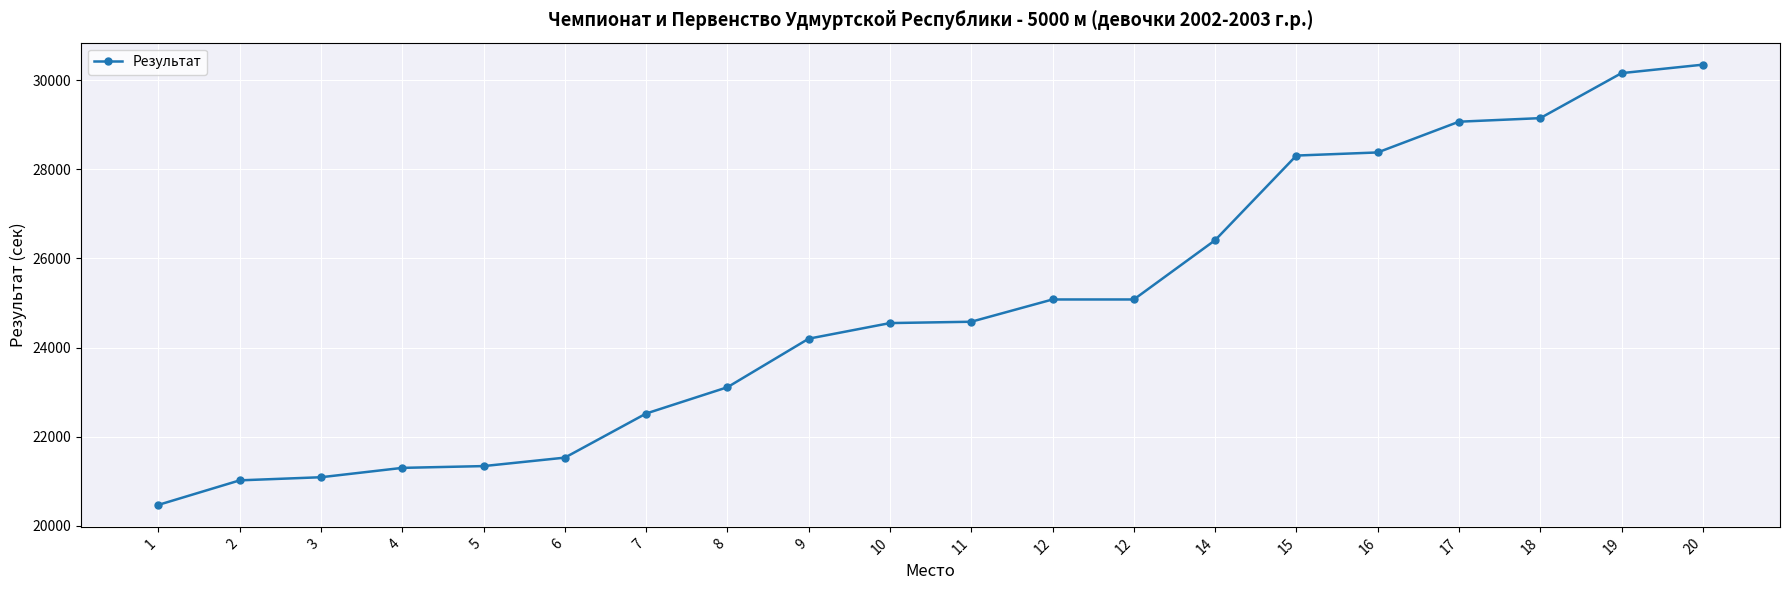

Count the number of categories in the chart.

20